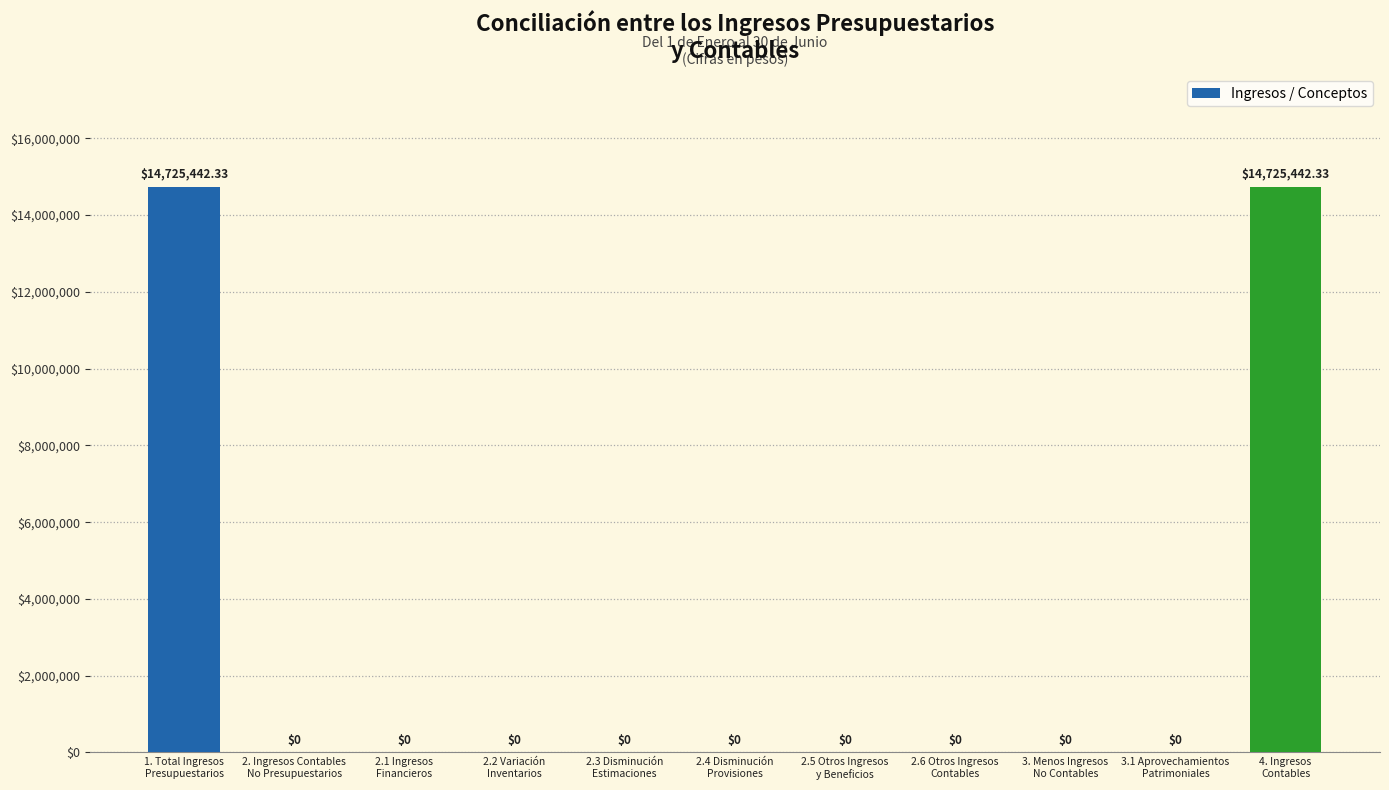

Rank the categories by value from highest to lowest.

1. Total Ingresos
Presupuestarios, 4. Ingresos
Contables, 2. Ingresos Contables
No Presupuestarios, 2.1 Ingresos
Financieros, 2.2 Variación
Inventarios, 2.3 Disminución
Estimaciones, 2.4 Disminución
Provisiones, 2.5 Otros Ingresos
y Beneficios, 2.6 Otros Ingresos
Contables, 3. Menos Ingresos
No Contables, 3.1 Aprovechamientos
Patrimoniales